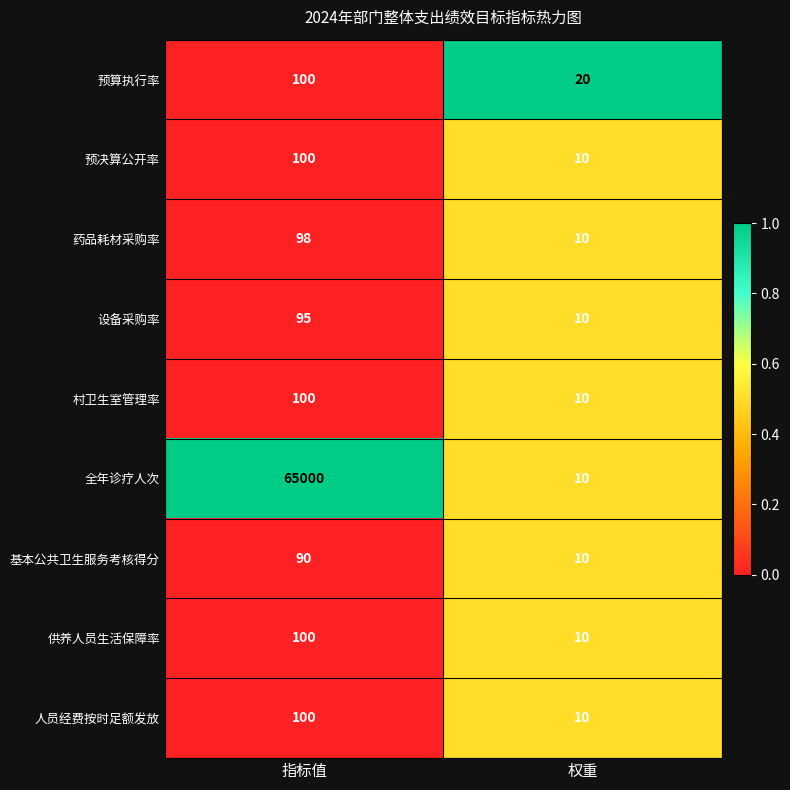

Rank the categories by 村卫生室管理率 value from highest to lowest.

指标值, 权重